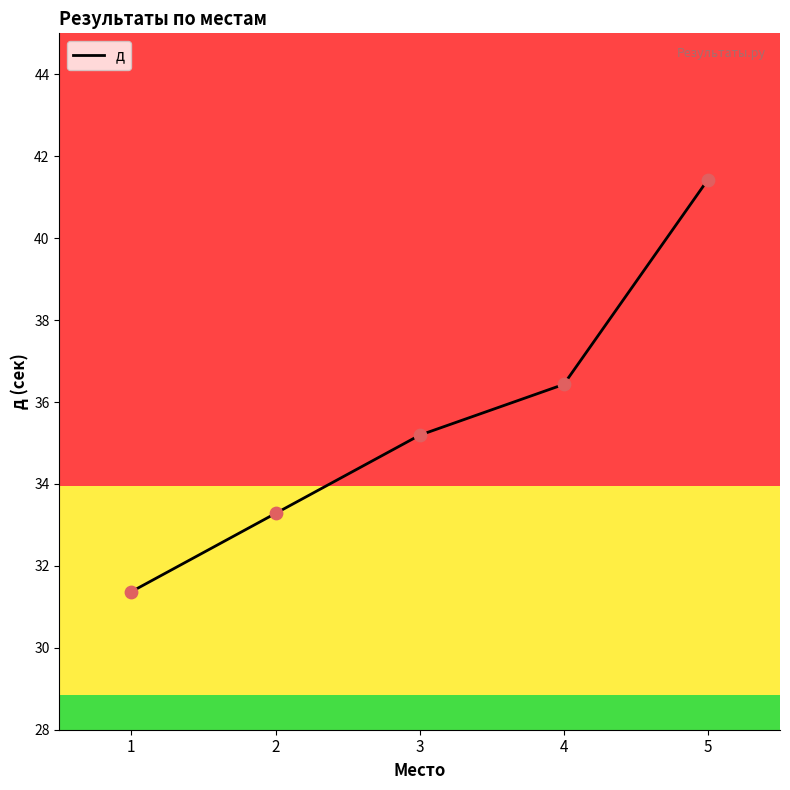

What is the change in value from 1 to 2?

+1.9